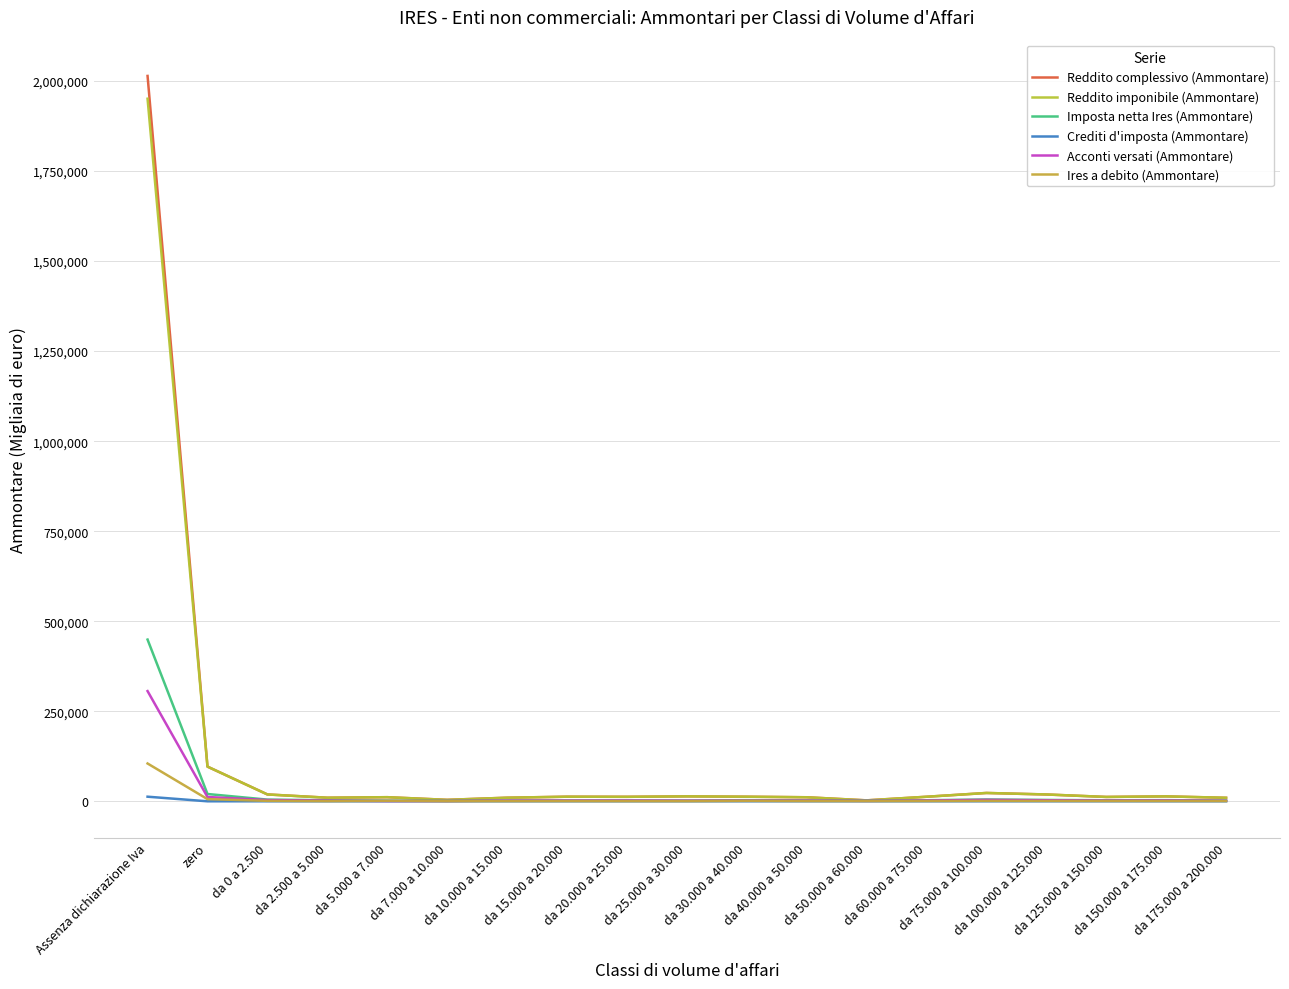

What value does the Ires a debito (Ammontare) series have at da 125.000 a 150.000, to the nearest 100?

800